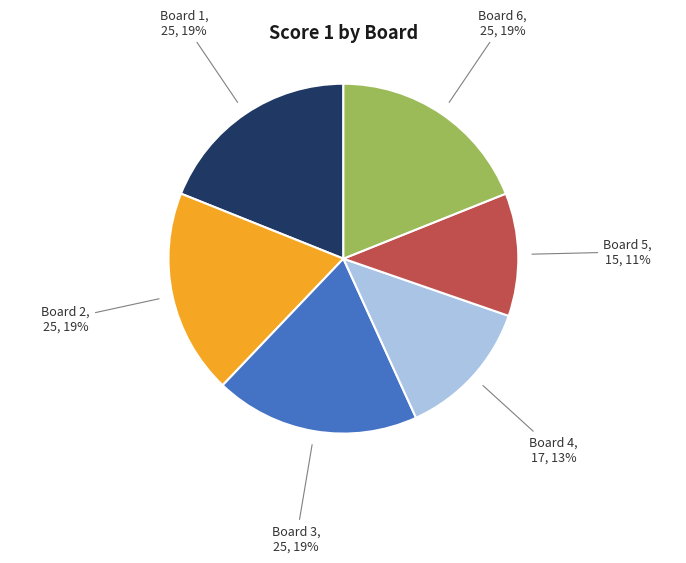

What is the ratio of the value at Board 3 to the value at Board 5?

1.7